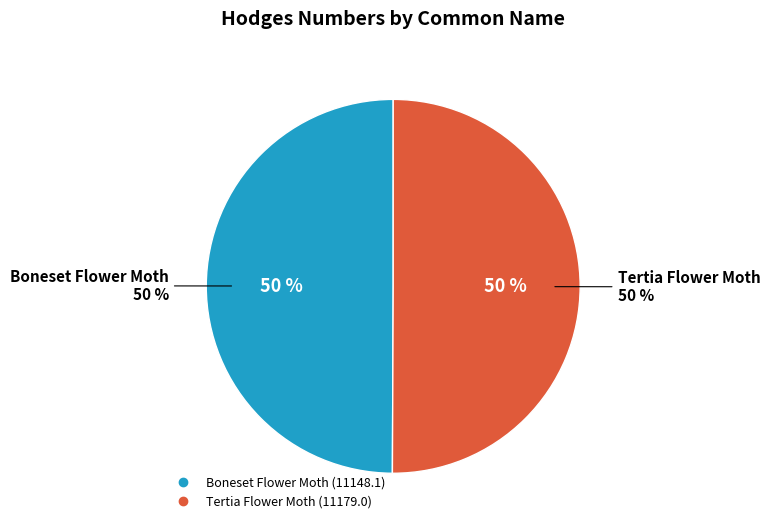

What is the change in value from Boneset Flower Moth to Tertia Flower Moth?

+30.9